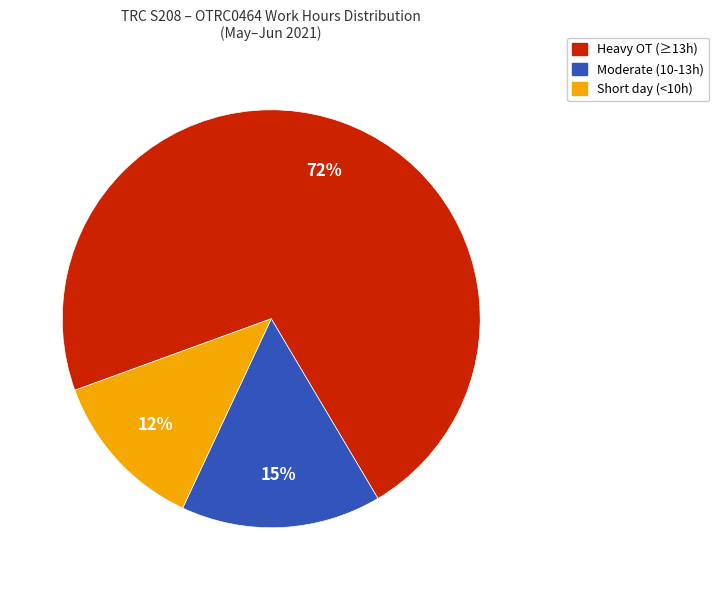

What is the largest slice in the pie chart?

Heavy OT (≥13h)